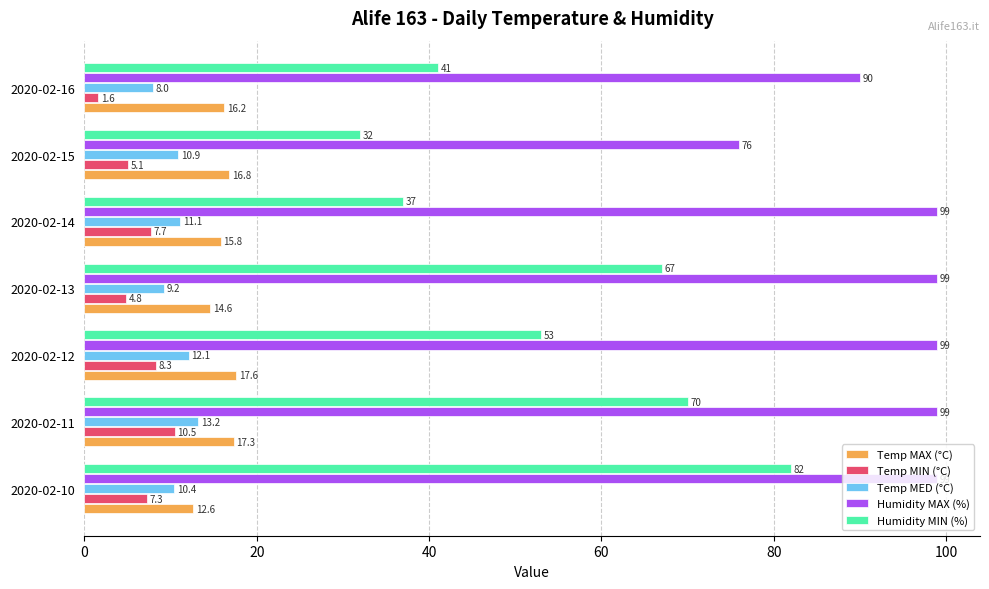

How many distinct data groups are displayed?

5